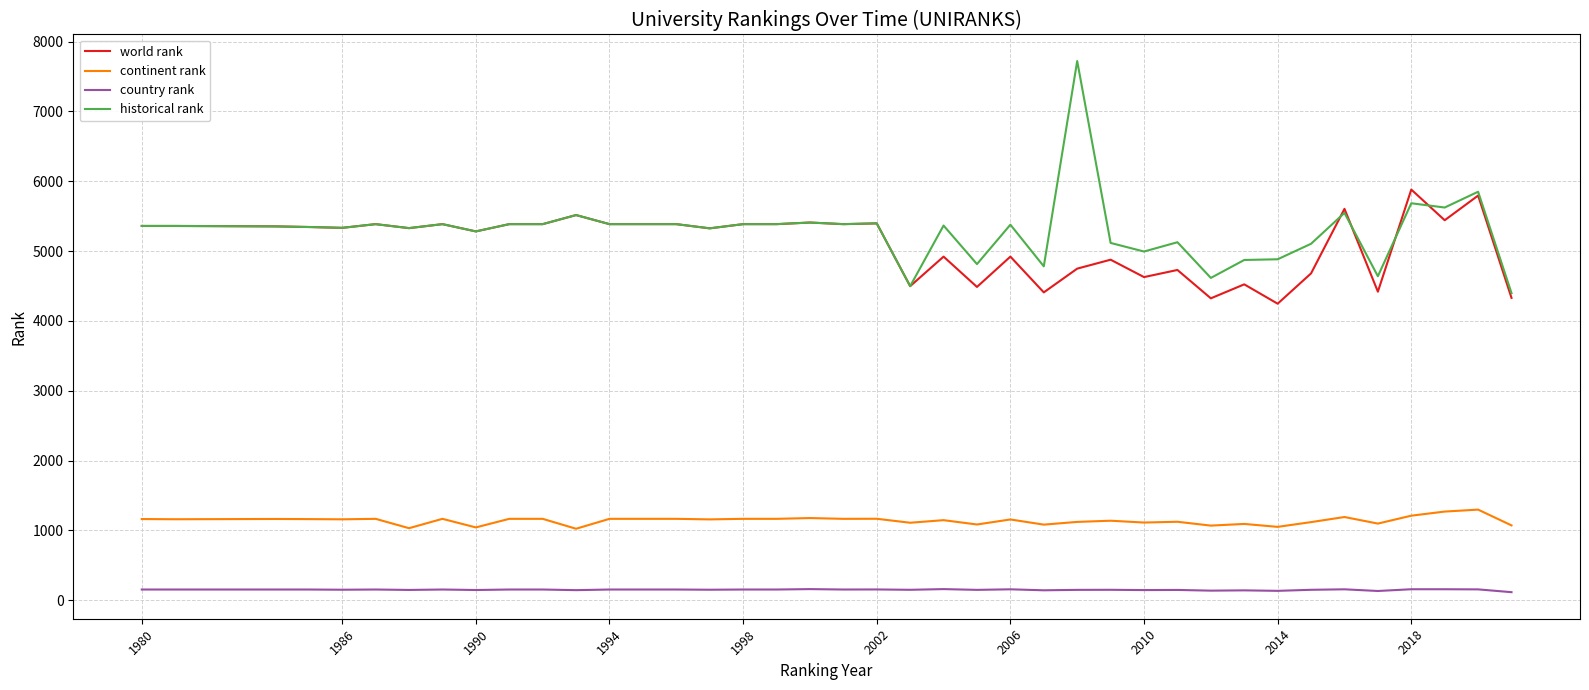

True or false: continent rank and historical rank intersect in this chart.

False